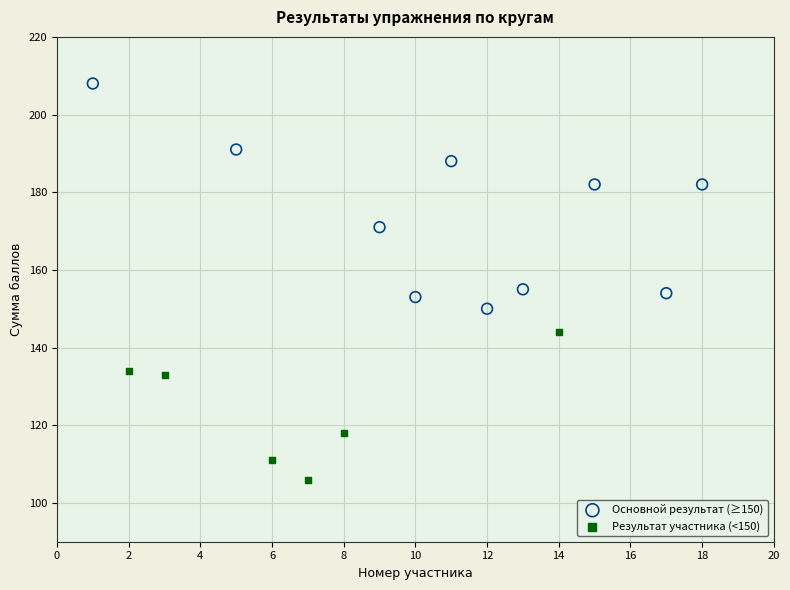

Which series reaches the maximum Y coordinate?

Основной результат (≥150)